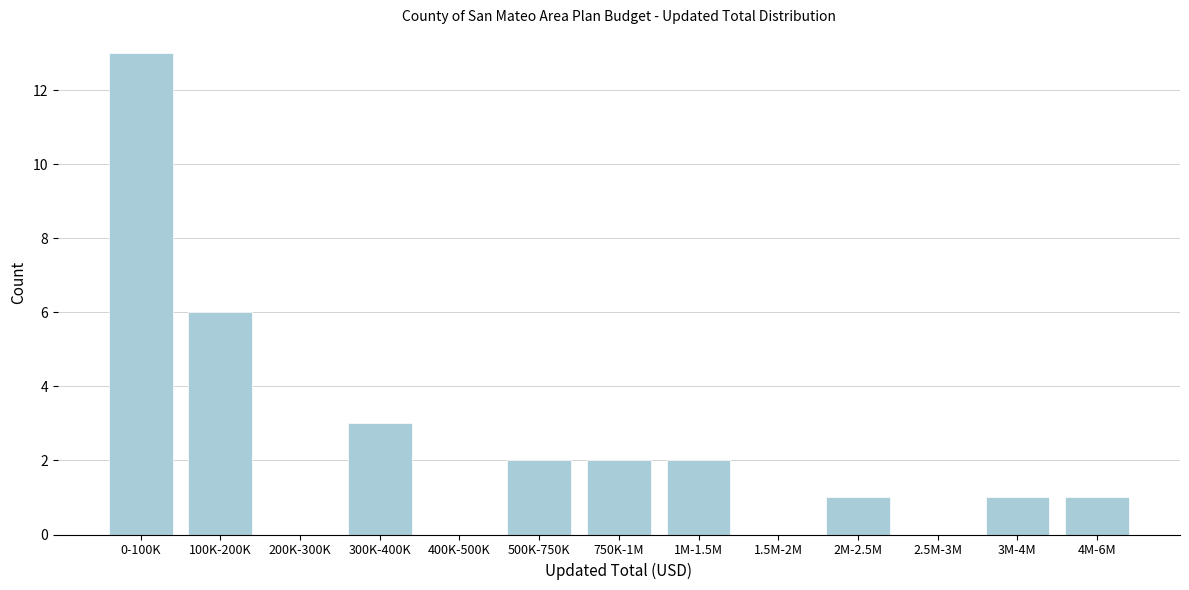

Reading left to right, what are all the values shown in this chart?

0-100K=13	100K-200K=6	200K-300K=0	300K-400K=3	400K-500K=0	500K-750K=2	750K-1M=2	1M-1.5M=2	1.5M-2M=0	2M-2.5M=1	2.5M-3M=0	3M-4M=1	4M-6M=1